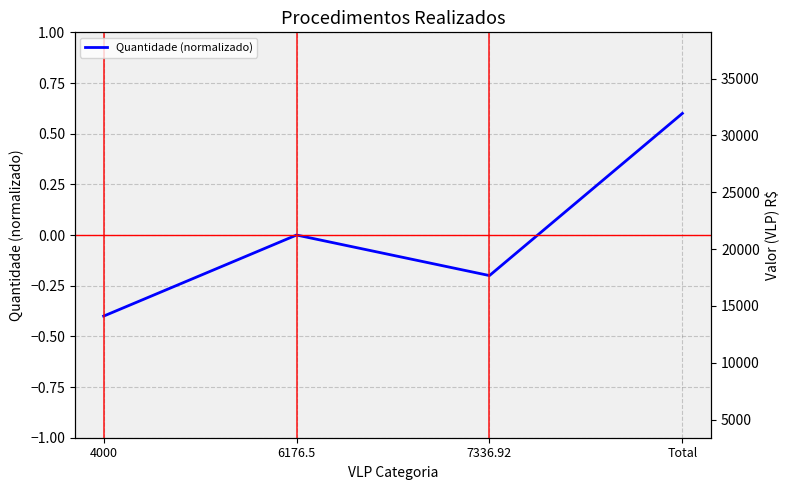

Reading right to left, what are all the values shown in this chart?

Total=0.6	7336.92=-0.2	6176.5=0.0	4000=-0.4